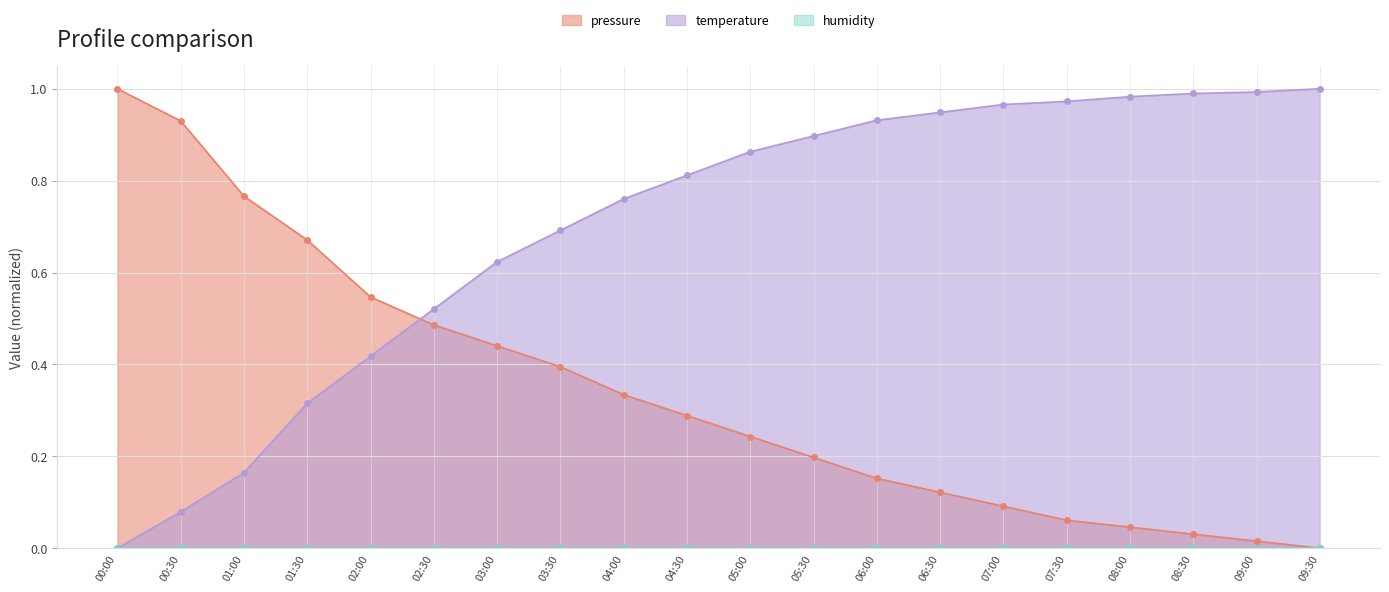

How many values in pressure are above zero?

19